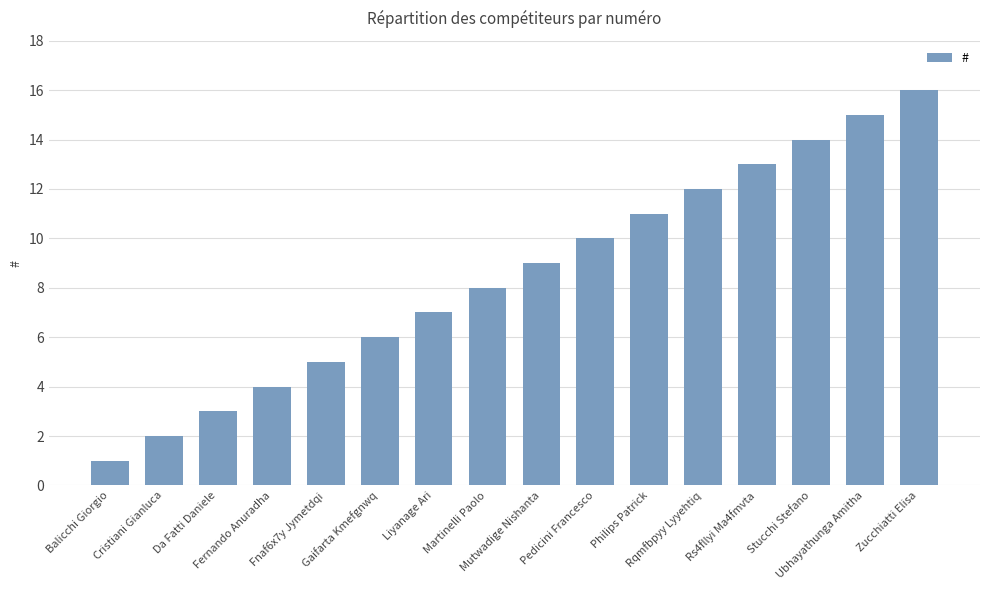

Is it true that the value at Fernando Anuradha is 1?

False